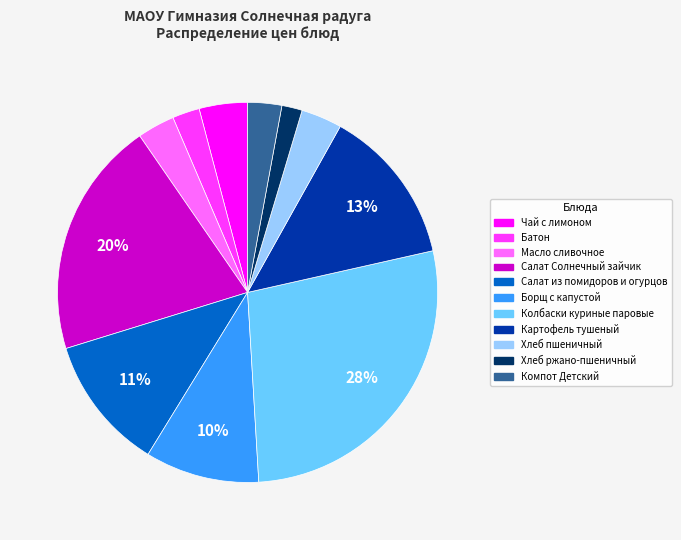

Does Компот Детский represent more than half of the total?

No